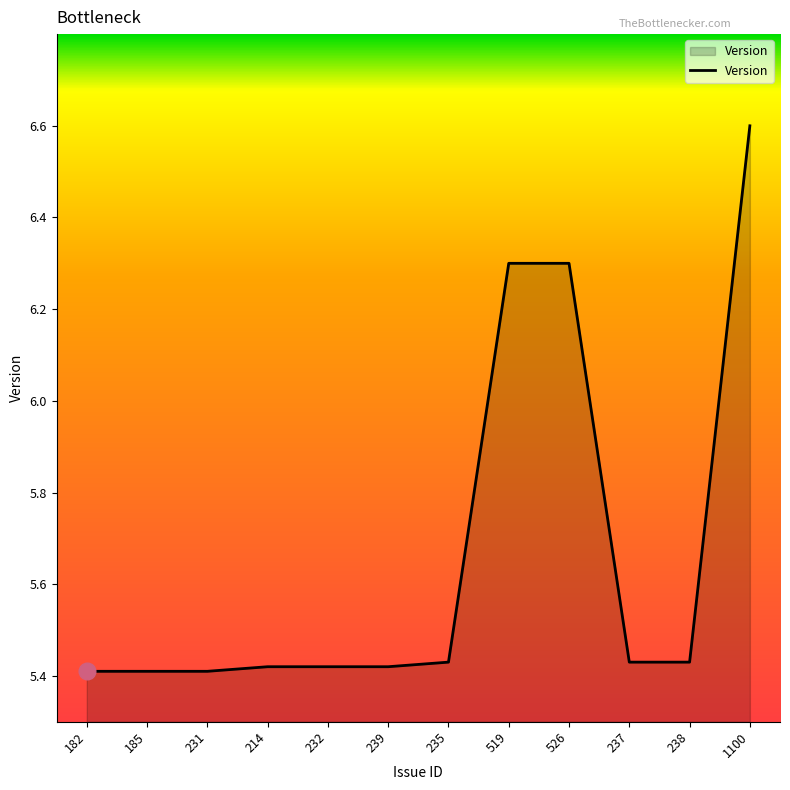

The value at 235 is 5.4. True or false?

True